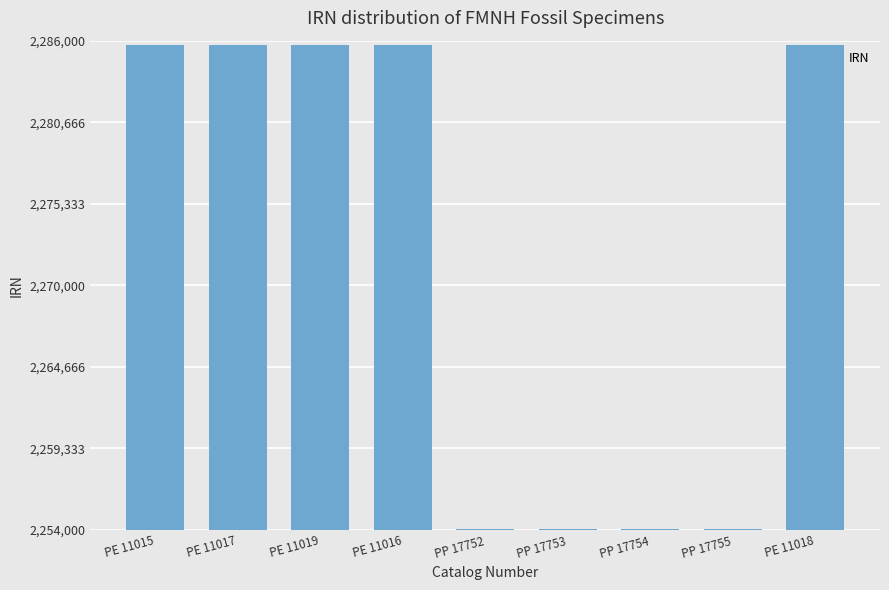

What is the greatest value displayed?

2285721